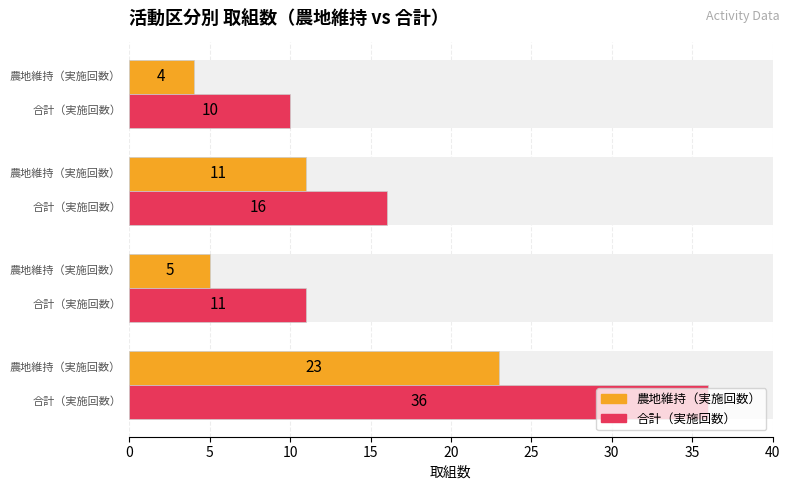

Are the bars horizontal?

Yes